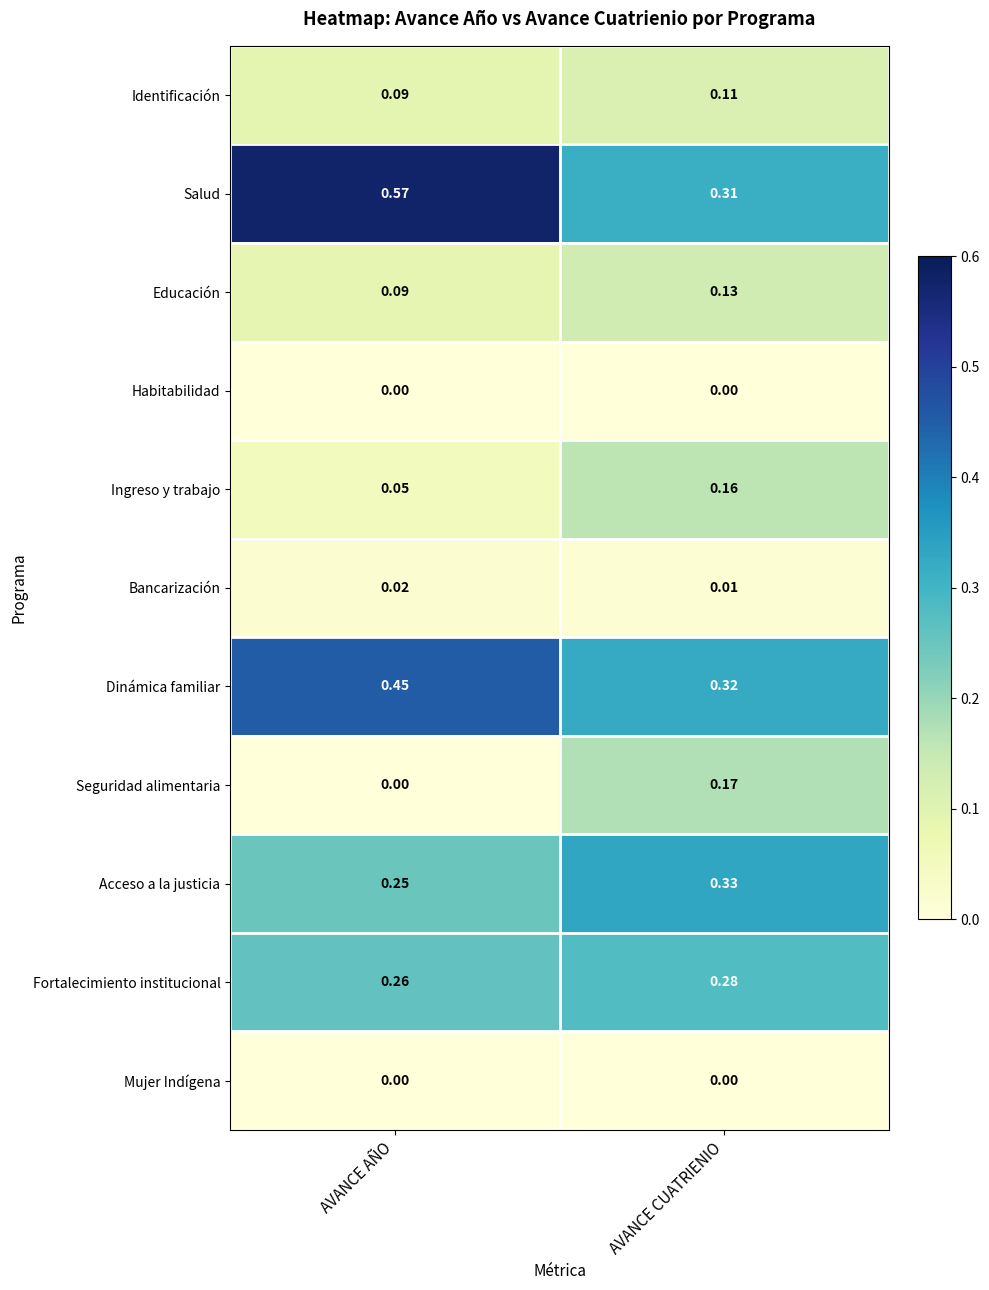

Which category has the highest value across all series?

AVANCE AÑO